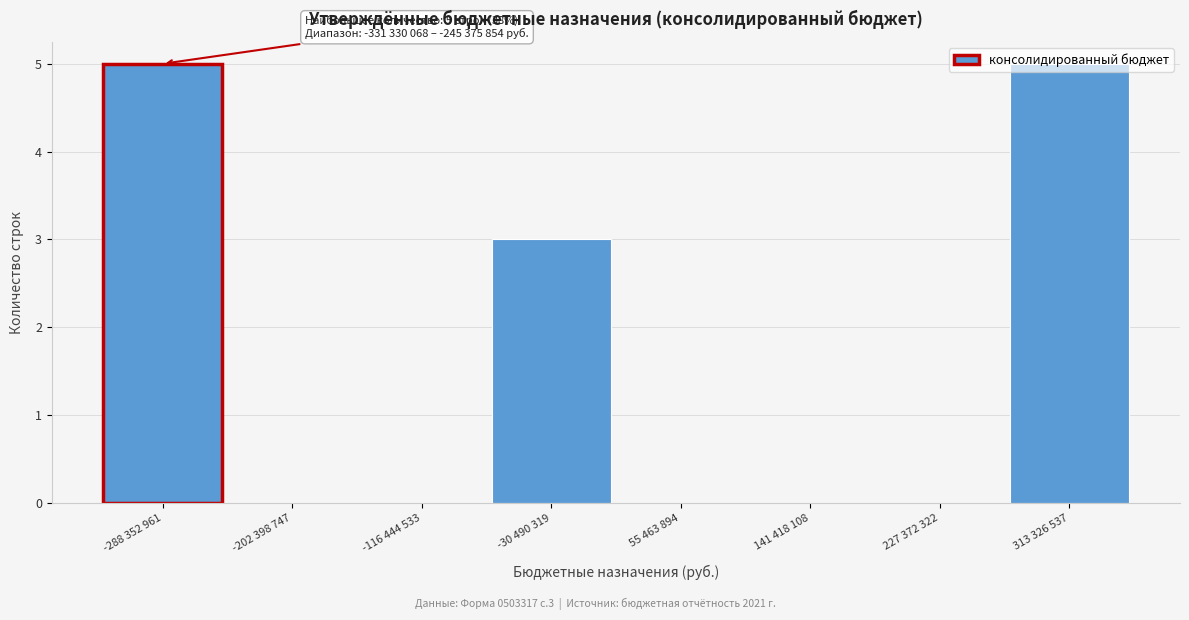

Where is the data nearest to the value 2?

-30 490 319